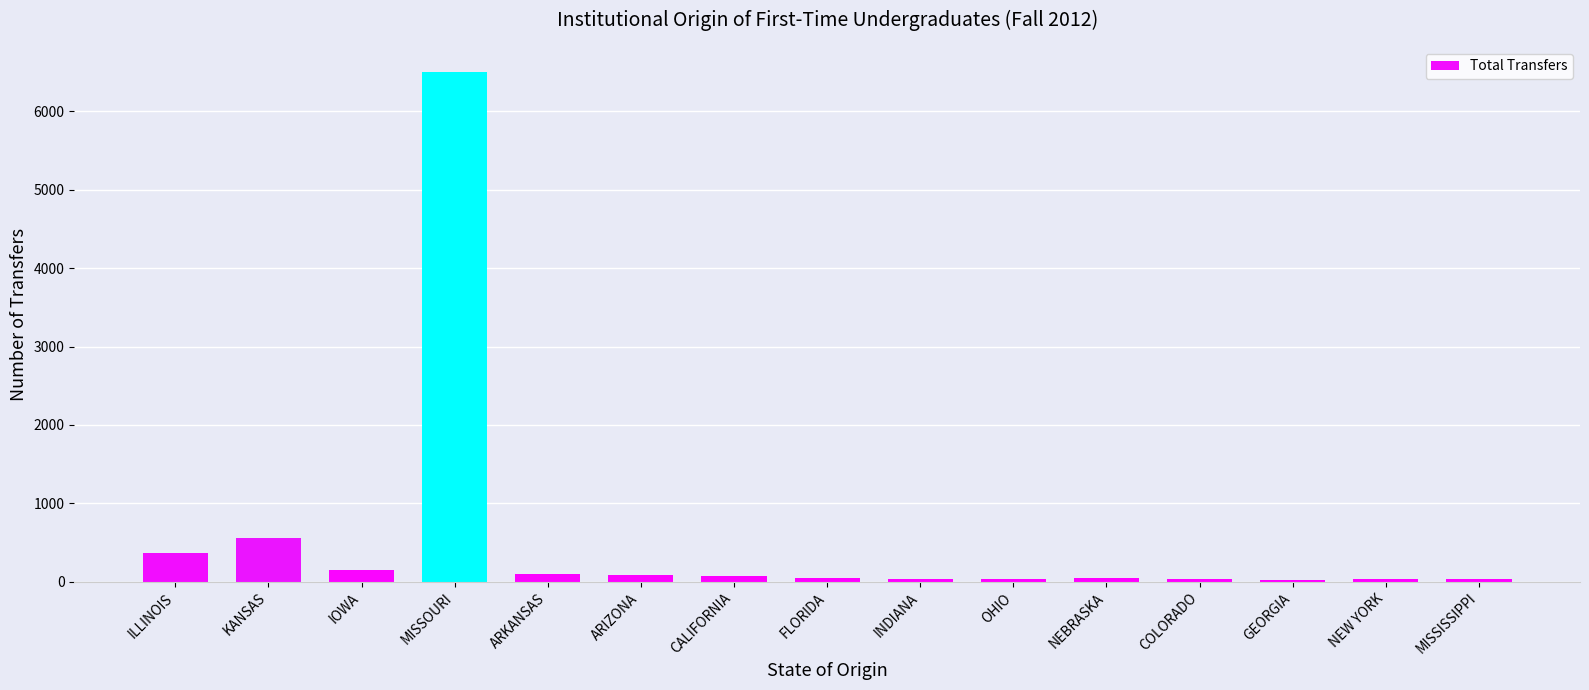

At which label does the data first exceed 48?

ILLINOIS